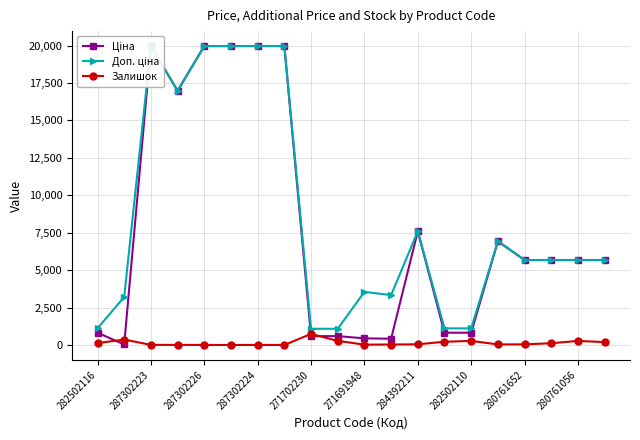

What is the difference between the maximum and second lowest values in the Залишок series?

736